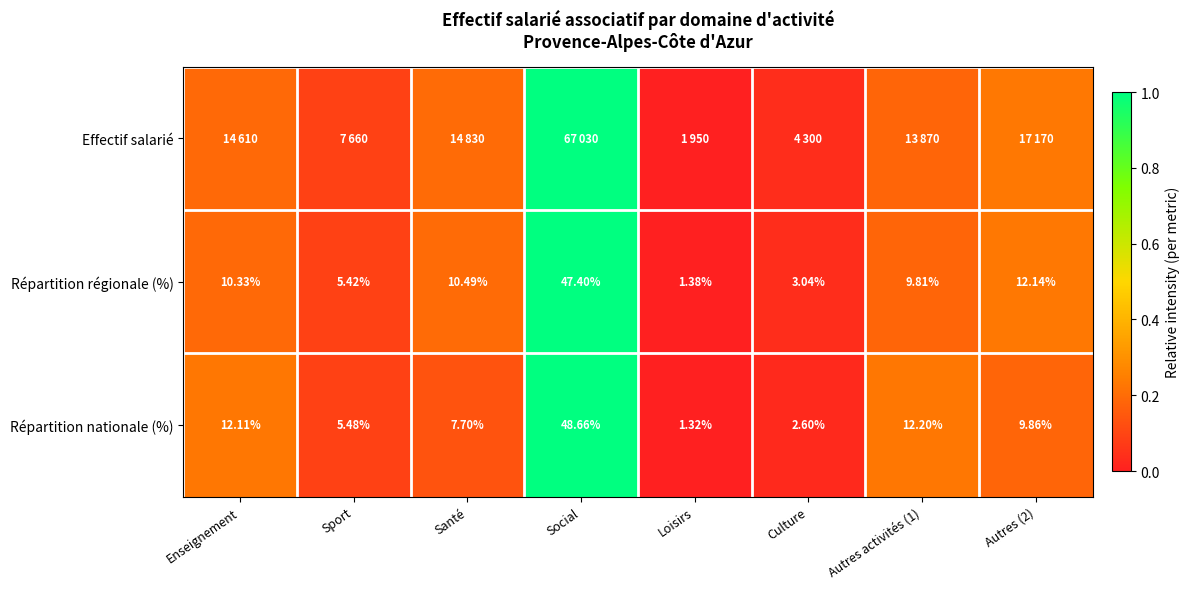

How many data points in Répartition nationale (%) are less than 9?

4